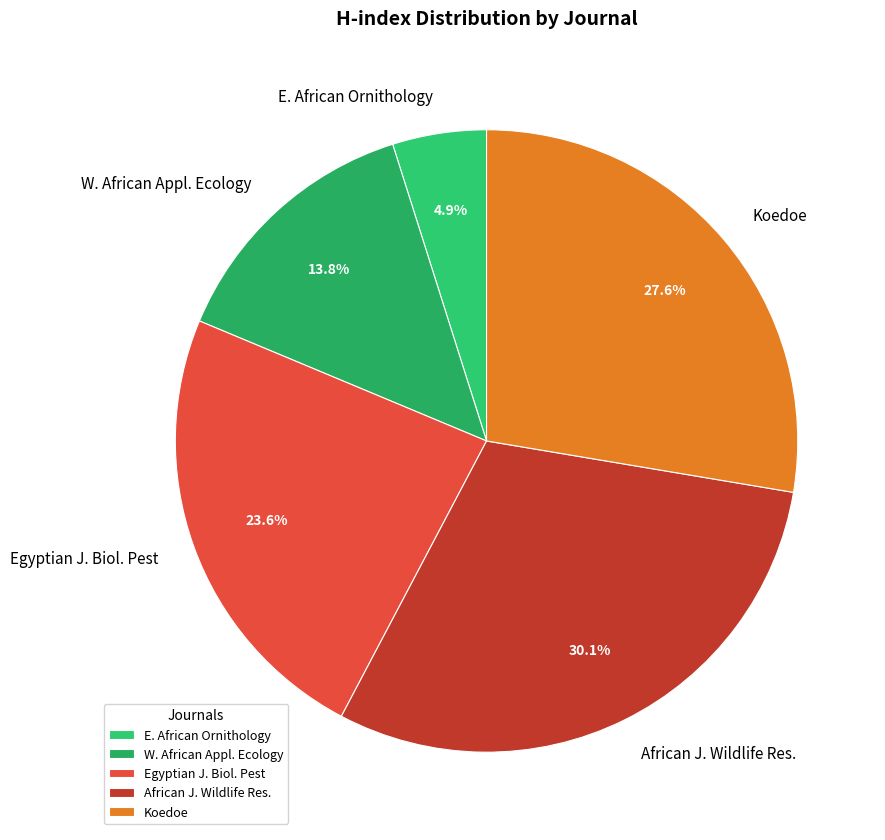

Count the number of slices in the pie.

5